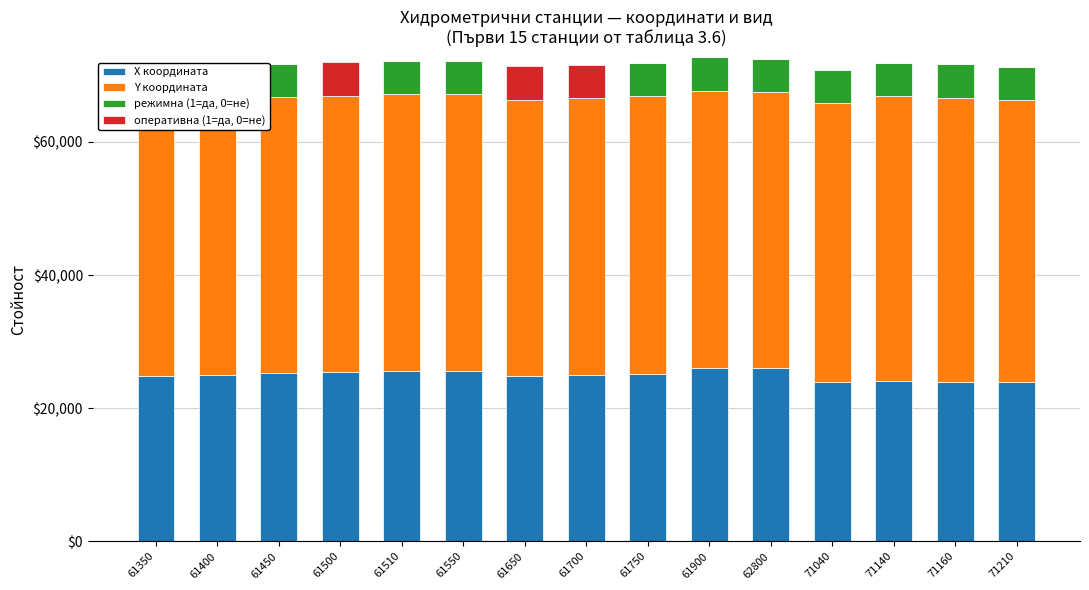

What is the difference between the second highest and minimum values in the X координата series?

2208.3